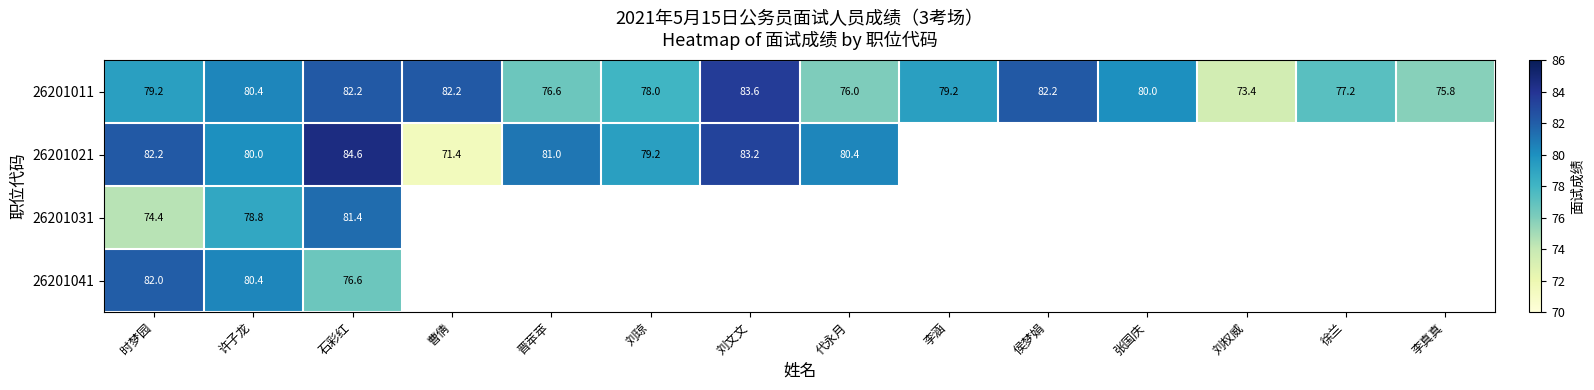

Is it true that 26201041 equals 118.3 at 石彩红?

False